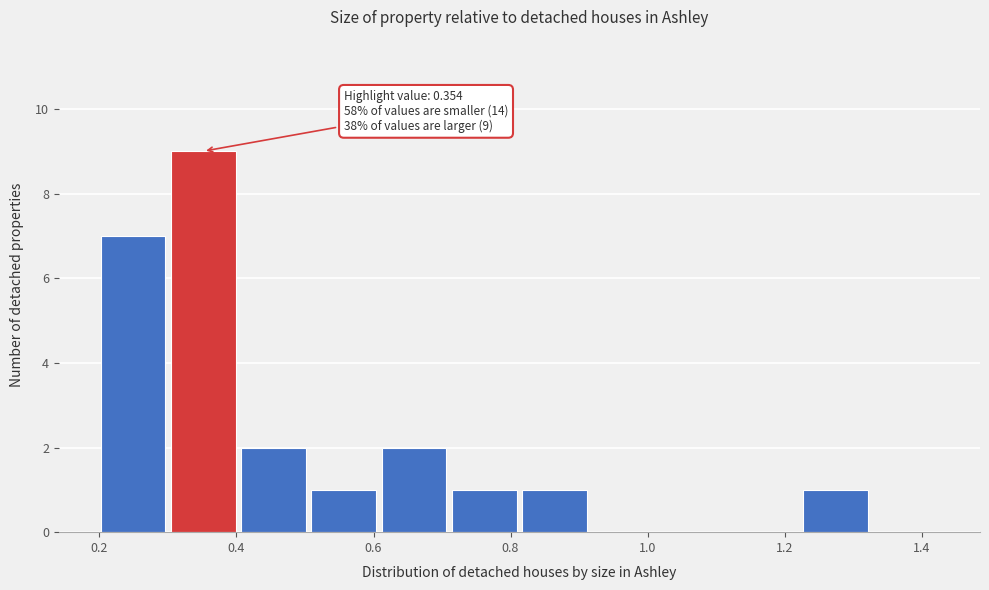

Over which range of the x-axis is the bar tallest?

0.30 to 0.40